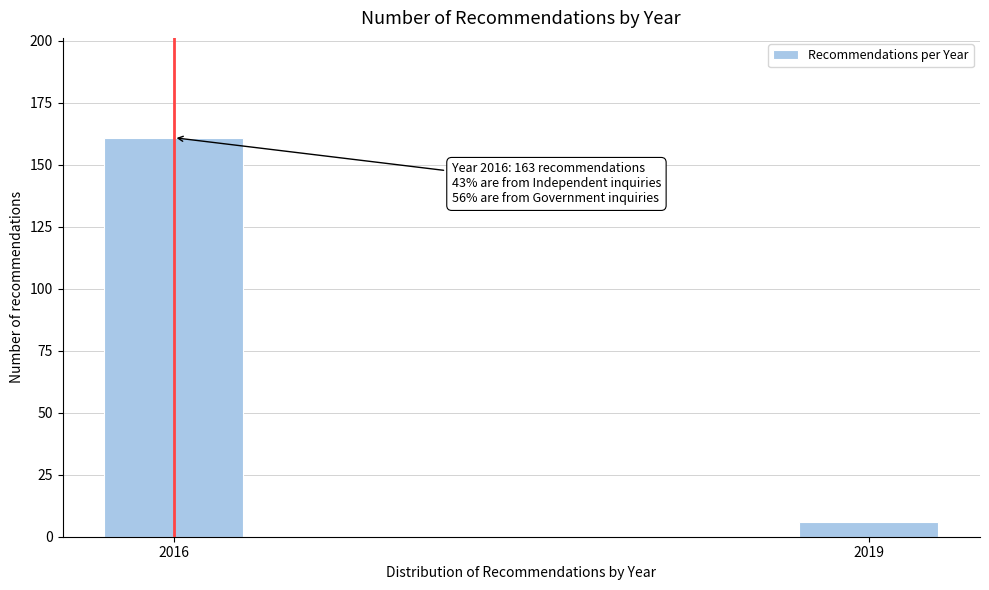

Reading left to right, list all the values displayed in this chart.

2016=161	2019=6